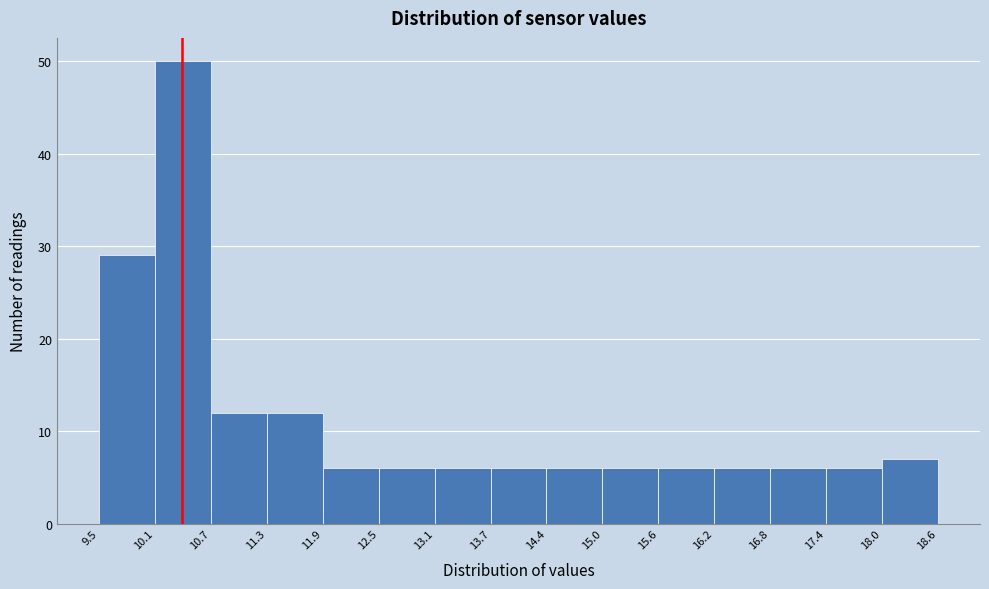

What is the height of the bar covering 15.6 to 16.2 on the x-axis? The values are not printed on the chart, so give them approximately, as read against the axis.

6